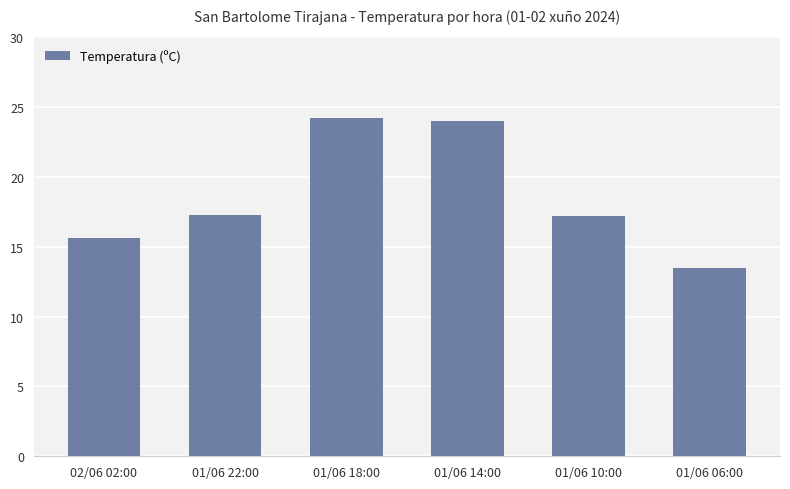

At which label does the data first exceed 17?

01/06 22:00